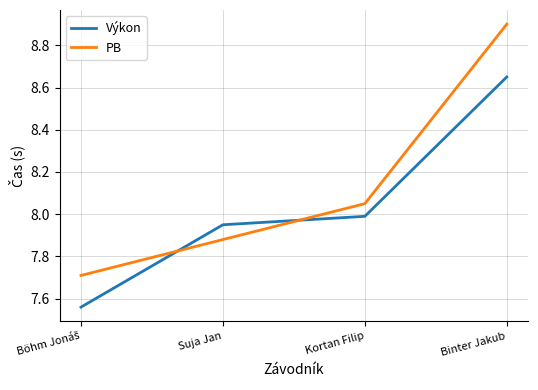

How many values in the PB series exceed 8?

2